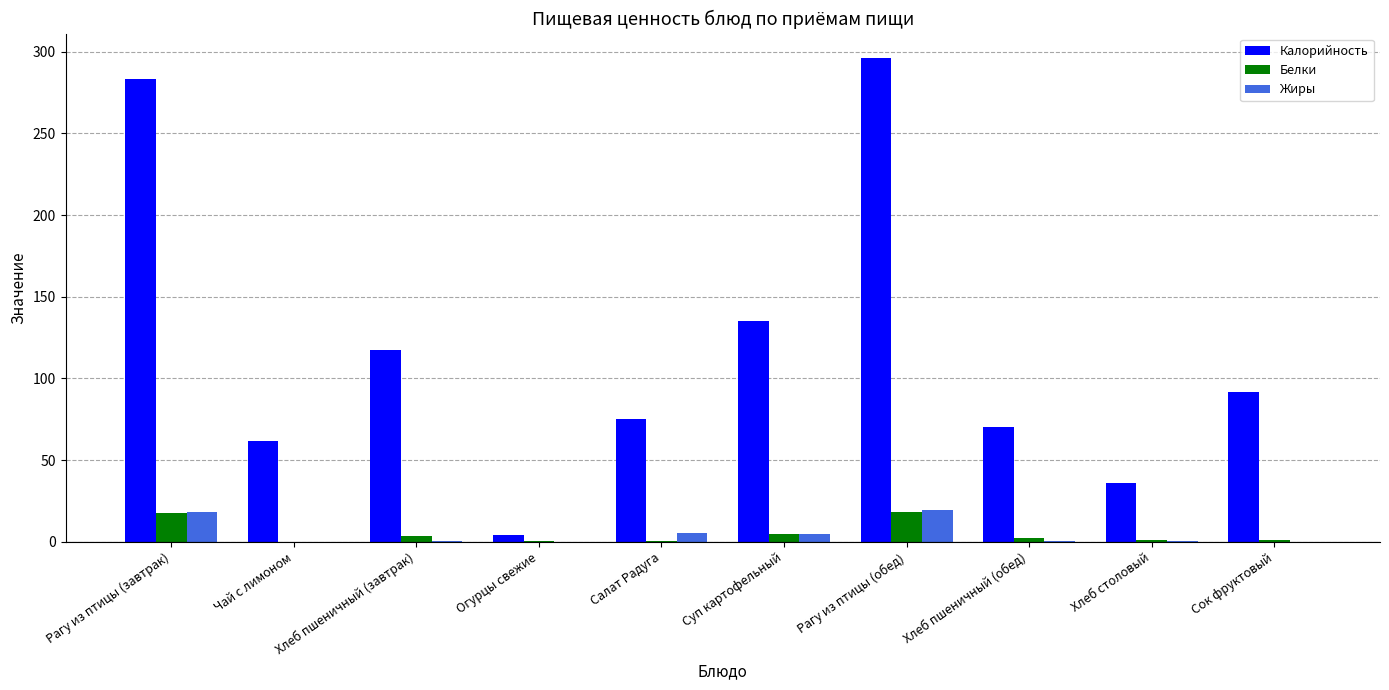

Which label corresponds to the largest value in the chart?

Рагу из птицы (обед)